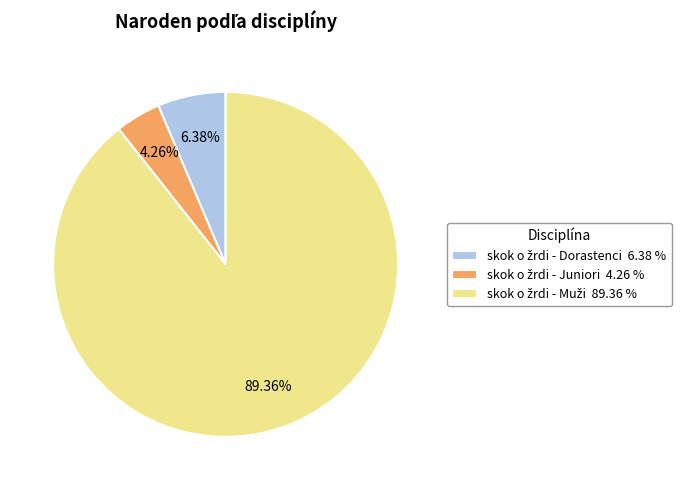

Does any single category account for the majority?

Yes